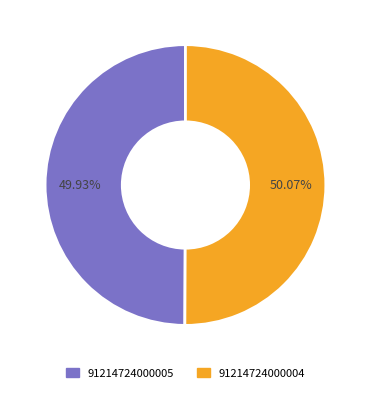

Approximately how many times larger is the value at 91214724000005 compared to 91214724000004?

1.0